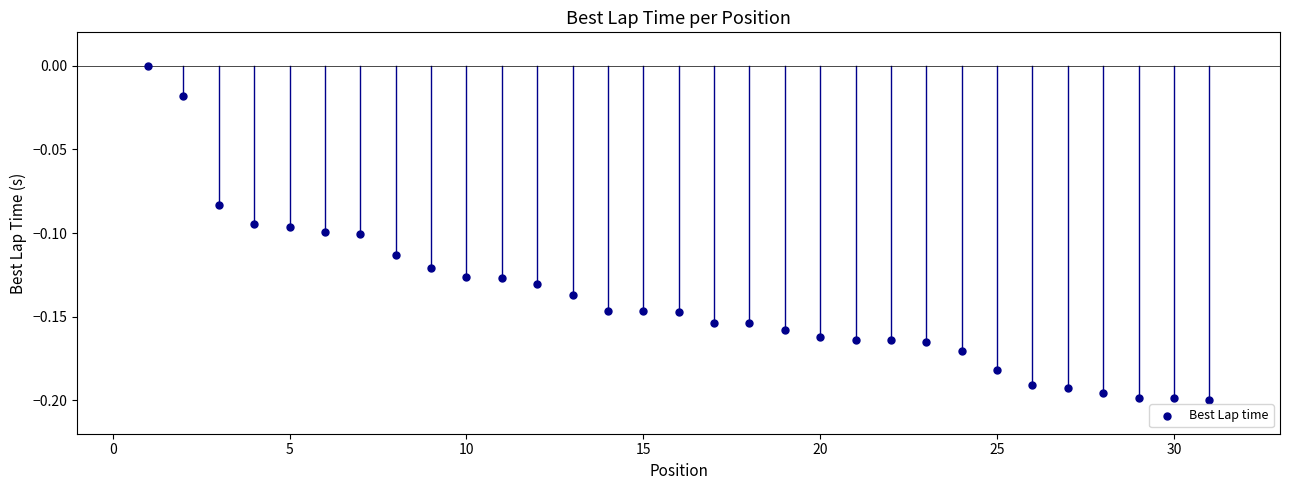

What is the range of X values (max minus min)?

30.0